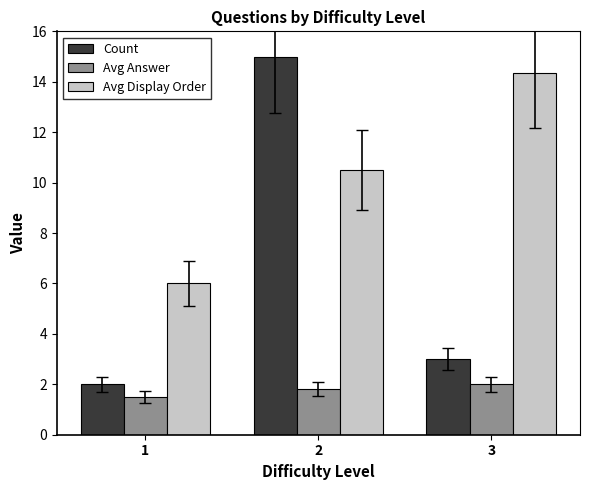

Reading left to right, extract all data points from this chart.

Count: 1=2.0	2=15.0	3=3.0
Avg Answer: 1=1.5	2=1.8	3=2.0
Avg Display Order: 1=6.0	2=10.5	3=14.3